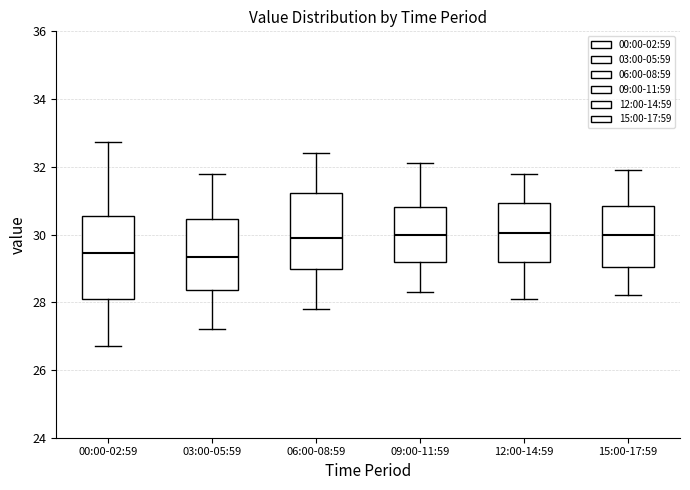

Where does the median line of the box for 03:00-05:59 sit on the y-axis? The values are not printed on the chart, so give them approximately, as read against the axis.

29.4